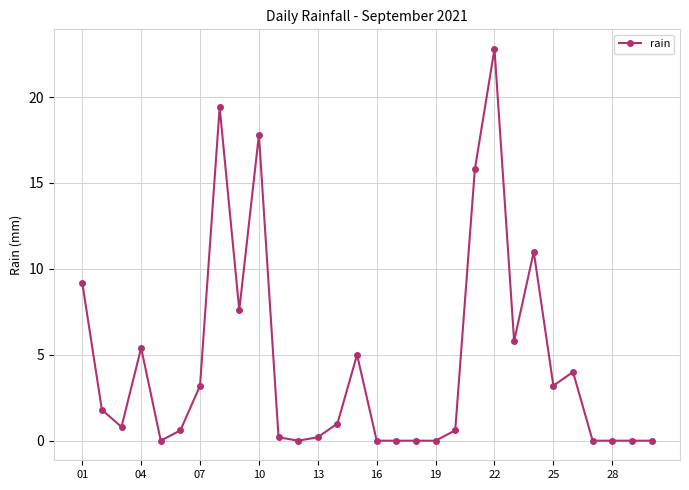

What is the difference between the second highest and second lowest values?

19.4